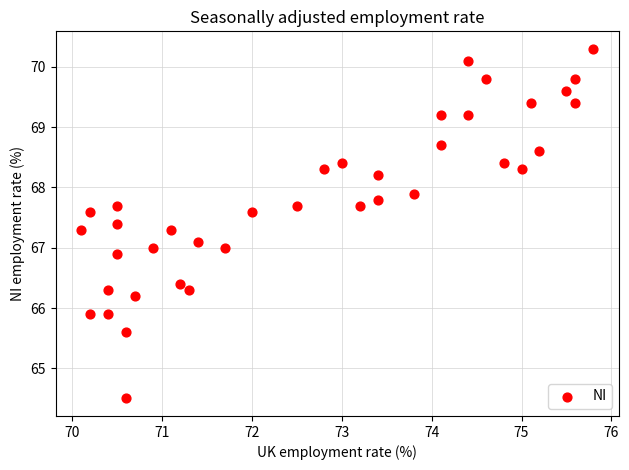

What is the range of X values (max minus min)?

5.7